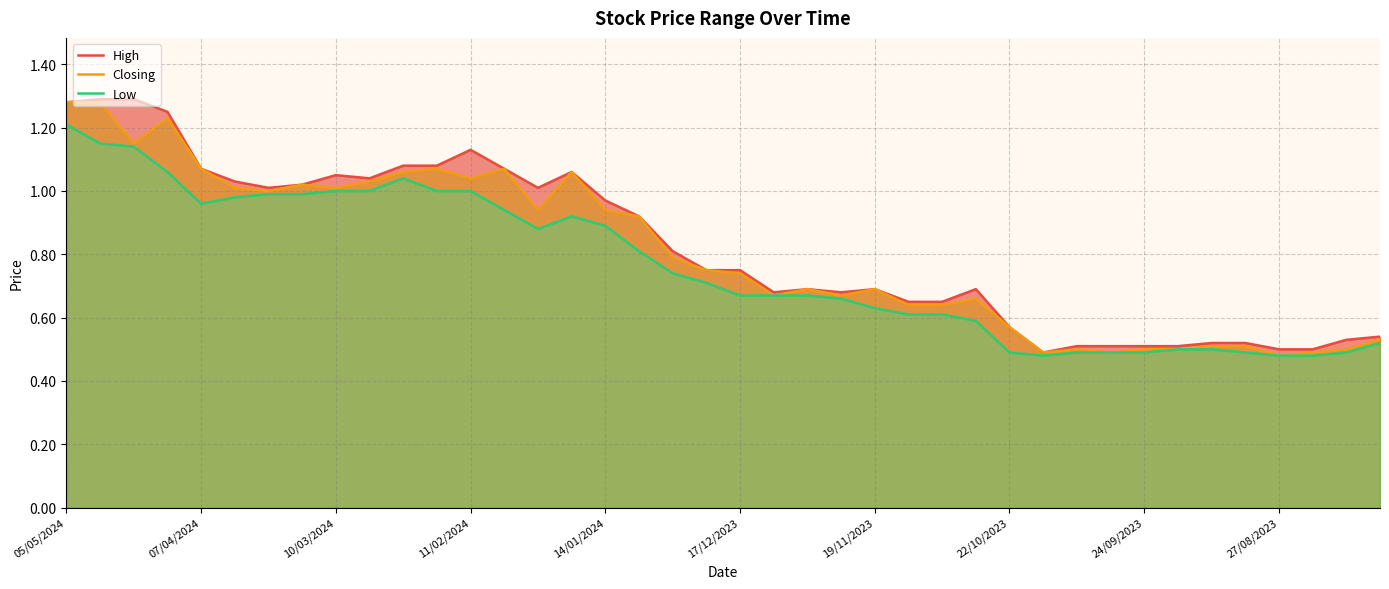

Rank the series by their average value, from highest to lowest.

High, Closing, Low